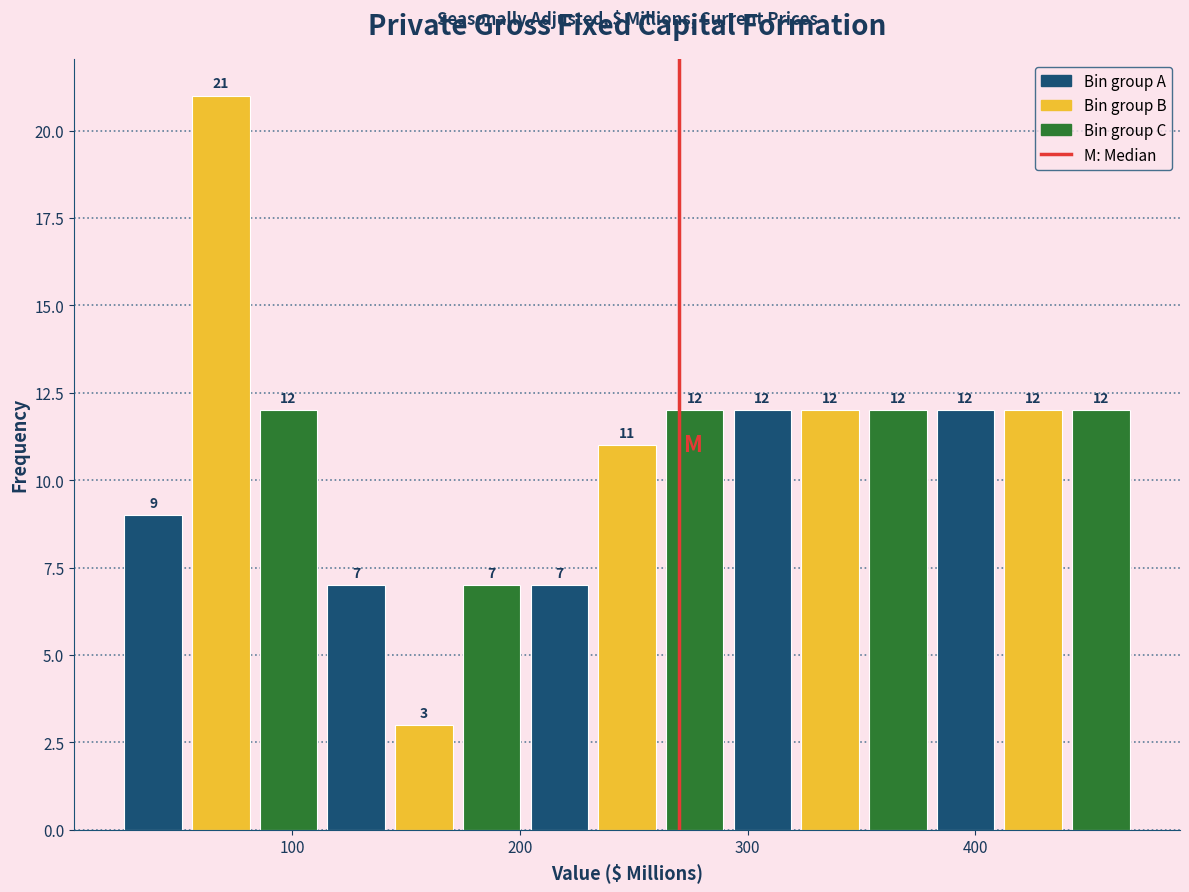

Around what value on the x-axis is the tallest bar? Give the approximate position of its centre, as read against the axis.

70